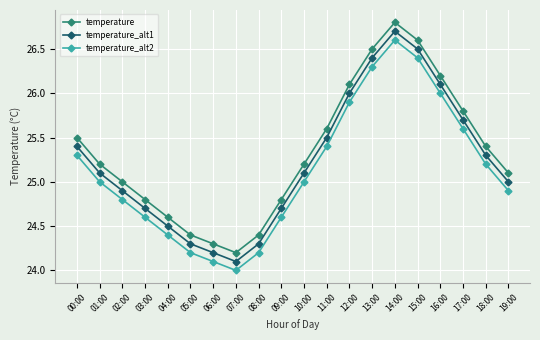

How many lines are shown in the chart?

3